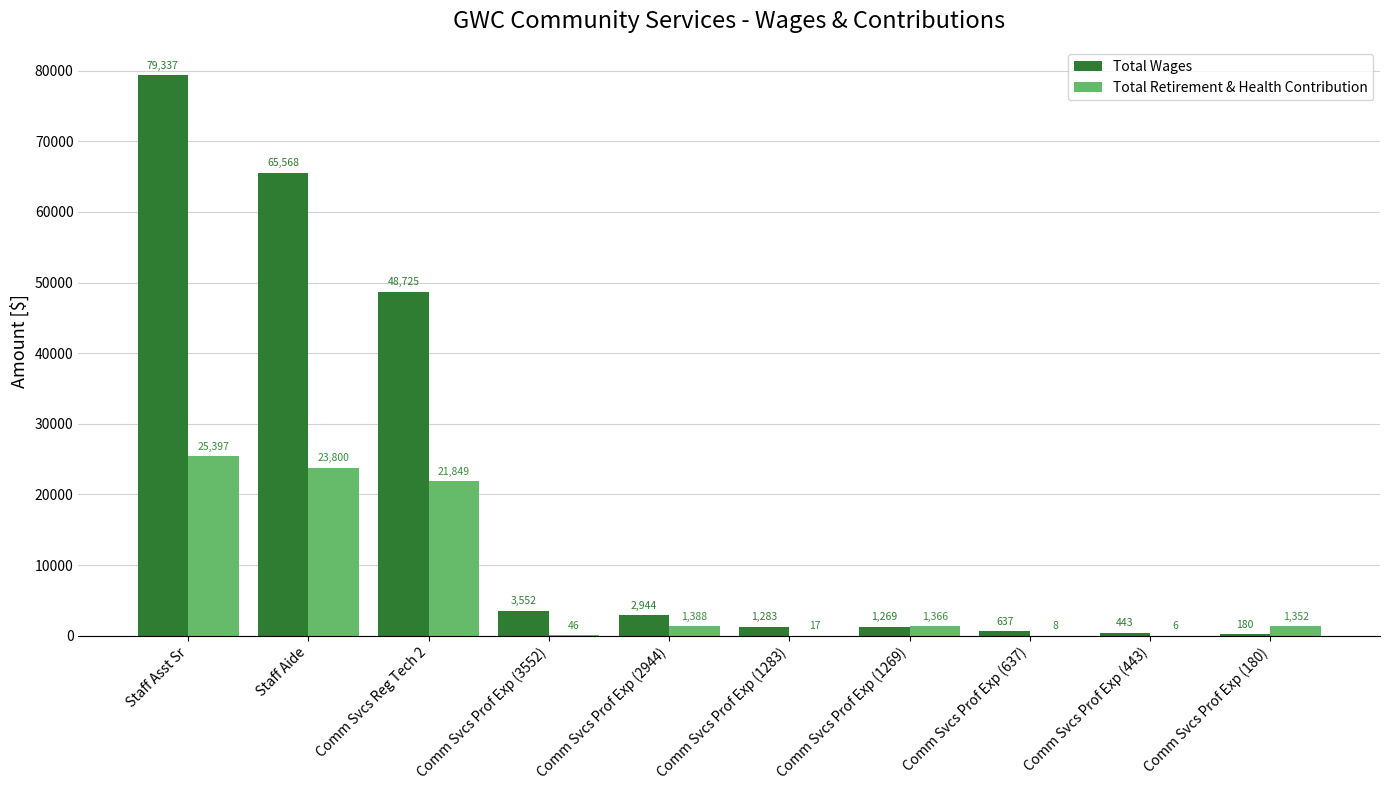

Which series changed the most between Staff Asst Sr and Comm Svcs Reg Tech 2?

Total Wages